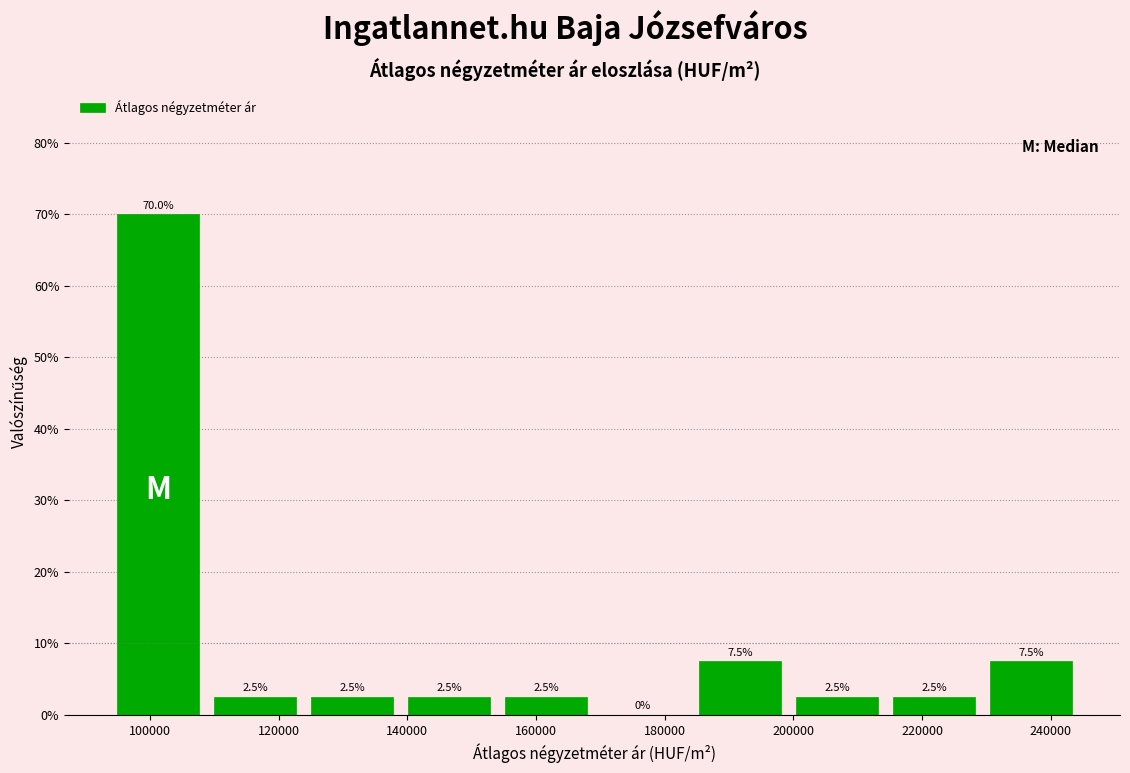

Reading left to right, transcribe this chart: for each bar, give the range it covers on the x-axis and its height. The bar edges are not printed on the chart, so give them approximately, as read against the axis.

94000 to 108000: 70.0
108000 to 124000: 2.5
124000 to 138000: 2.5
138000 to 154000: 2.5
154000 to 170000: 2.5
170000 to 184000: 0.0
184000 to 200000: 7.5
200000 to 214000: 2.5
214000 to 230000: 2.5
230000 to 244000: 7.5